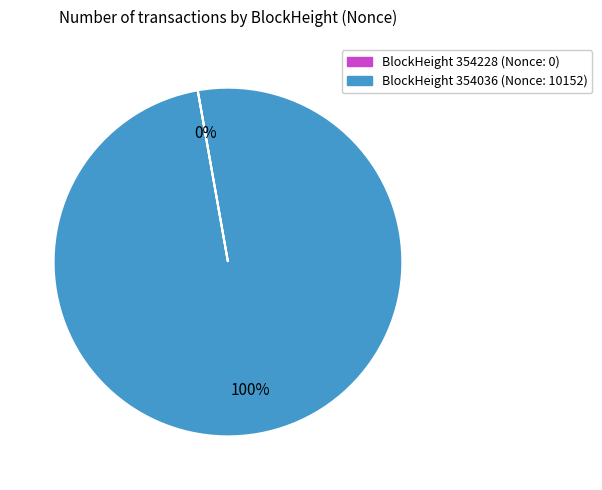

Which category has the biggest portion of the pie?

BlockHeight 354036 (Nonce: 10152)